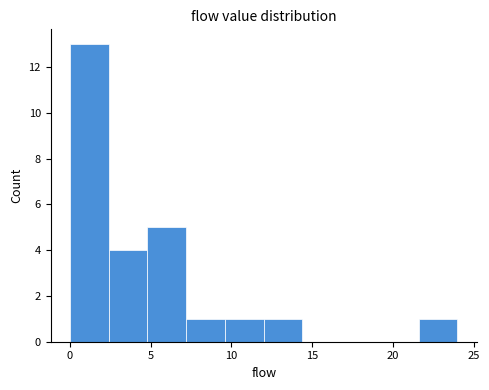

Reading left to right, list every bar in this chart as the range it spans on the x-axis followed by its height. Neither the bar edges nor the heights are printed on the chart, so give them approximately, as read against the axes.

0.0 to 2.4: 13
2.4 to 4.8: 4
4.8 to 7.2: 5
7.2 to 9.6: 1
9.6 to 12.0: 1
12.0 to 14.4: 1
14.4 to 16.8: 0
16.8 to 19.2: 0
19.2 to 21.6: 0
21.6 to 24.0: 1